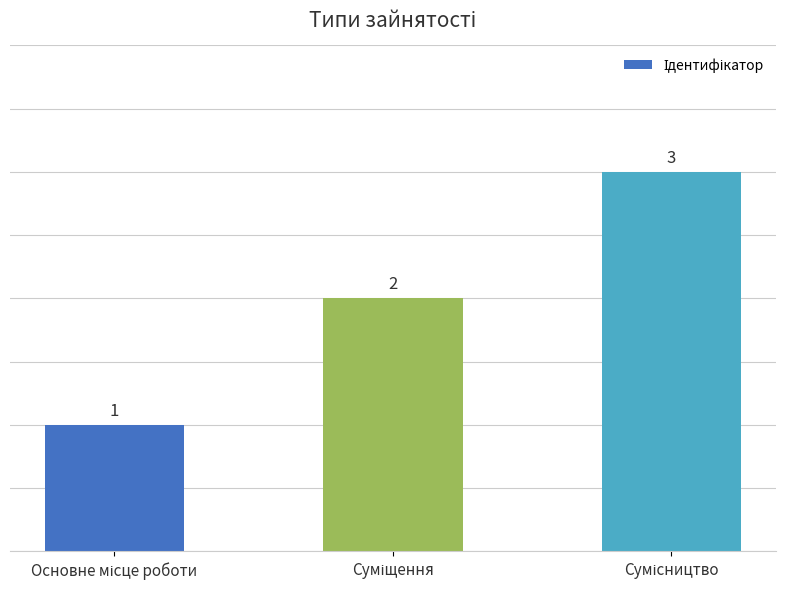

What is the value of the 2nd bar from the left?

2